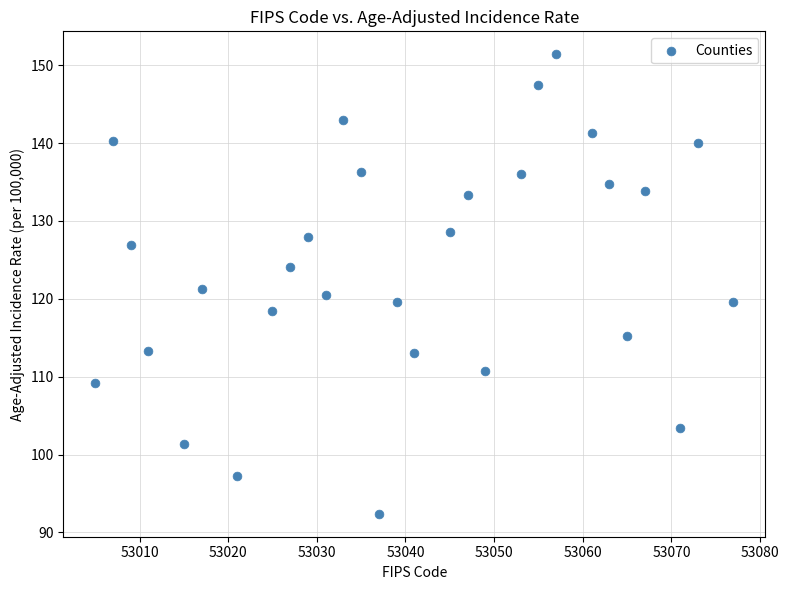

What is the range of X values (max minus min)?

72.0